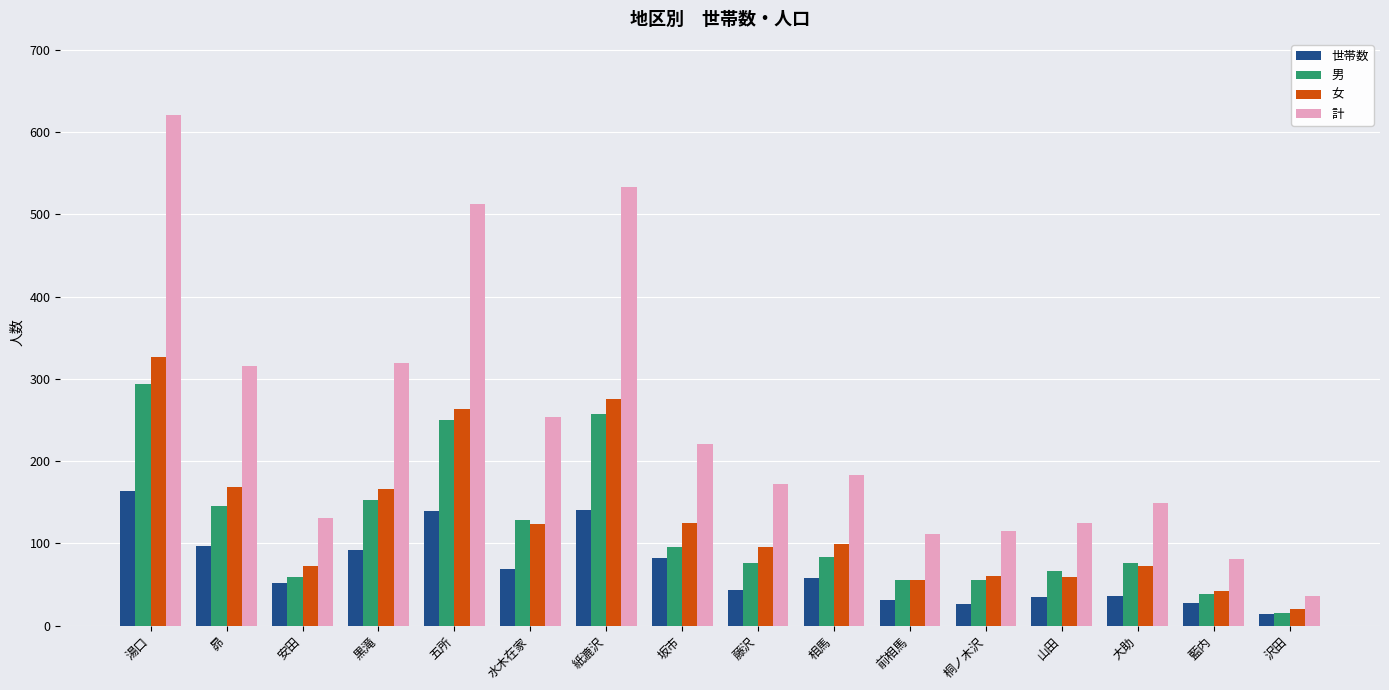

Which category has the highest value in the 世帯数 series?

湯口